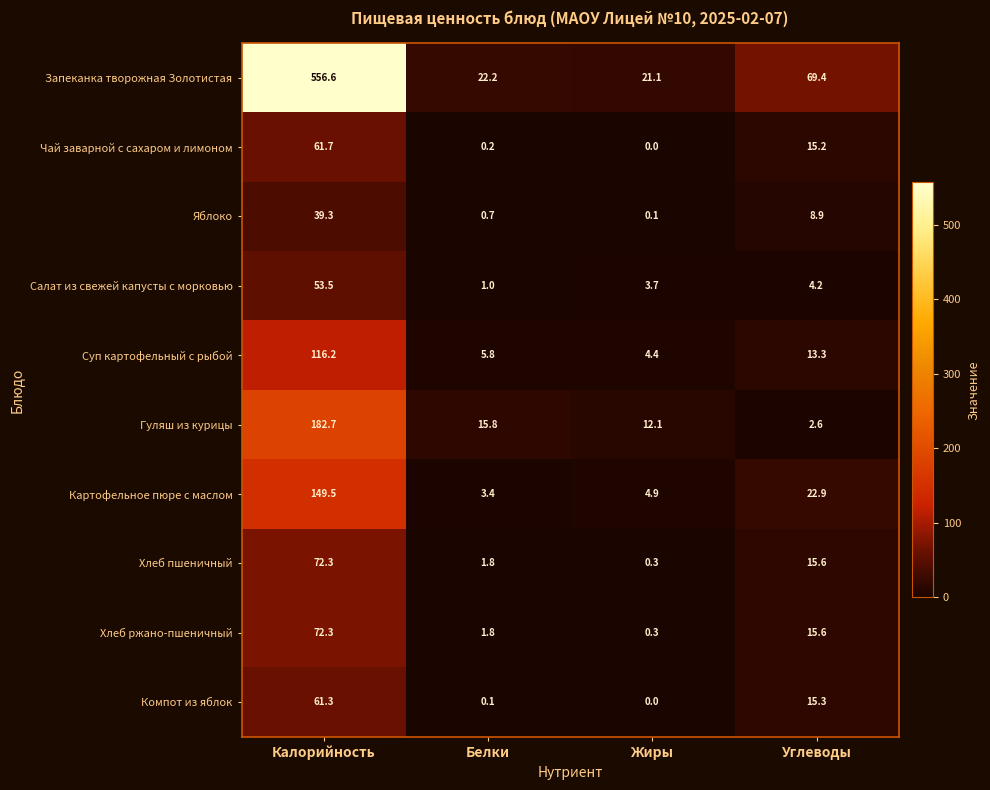

At which label does Хлеб пшеничный reach its peak?

Калорийность